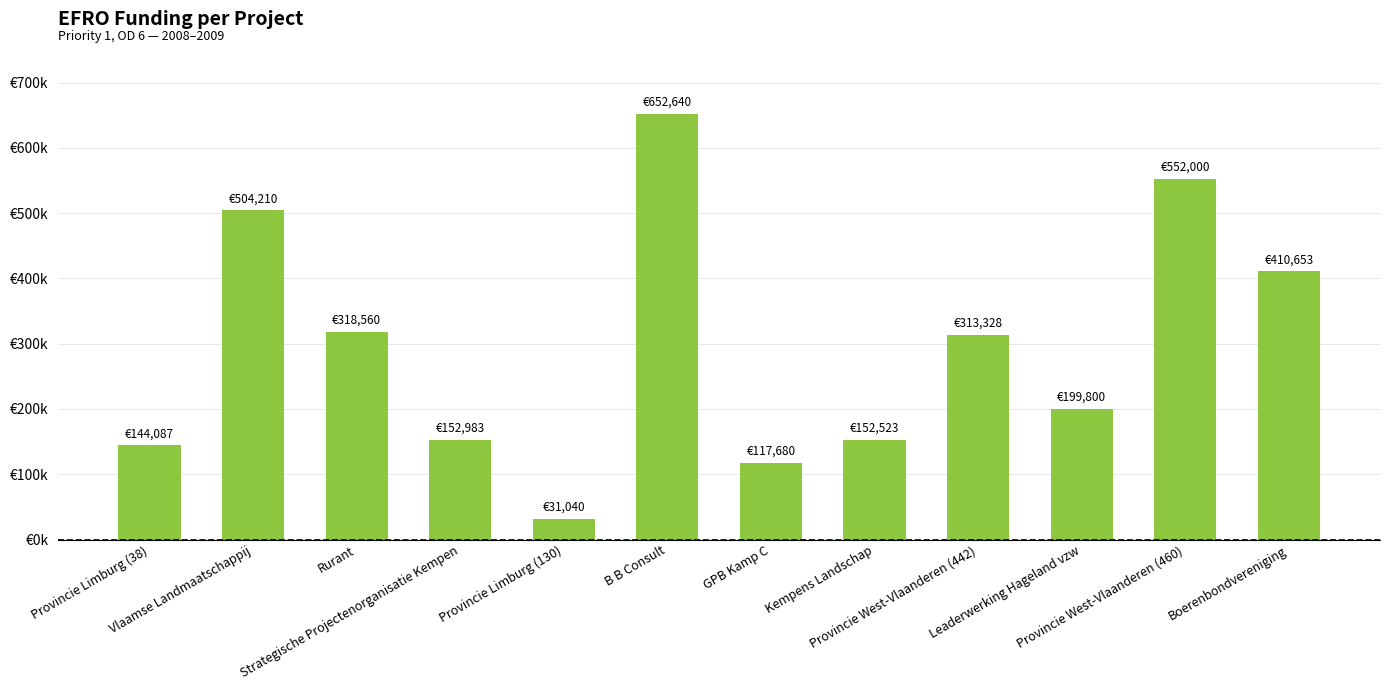

Reading right to left, transcribe all the data shown in this chart.

410653.4	552000.0	199800.0	313328.0	152522.6	117680.0	652640.0	31040.0	152983.0	318560.0	504210.5	144087.2